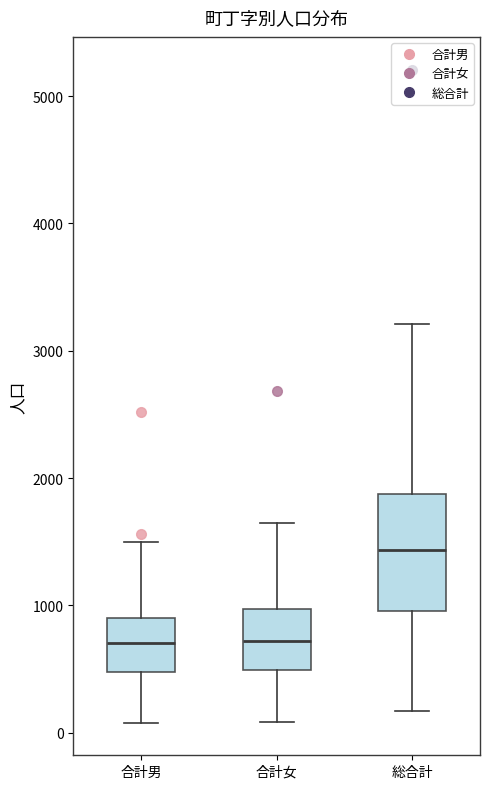

Reading left to right, read every box against the y-axis: the position of its median line, the range the box covers, and the ends of its whiskers. The values are not printed on the chart, so give them approximately, as read against the axis.

合計男: median 700, box 500 to 900, whiskers 100 to 1500
合計女: median 700, box 500 to 1000, whiskers 100 to 1600
総合計: median 1400, box 1000 to 1900, whiskers 200 to 3200